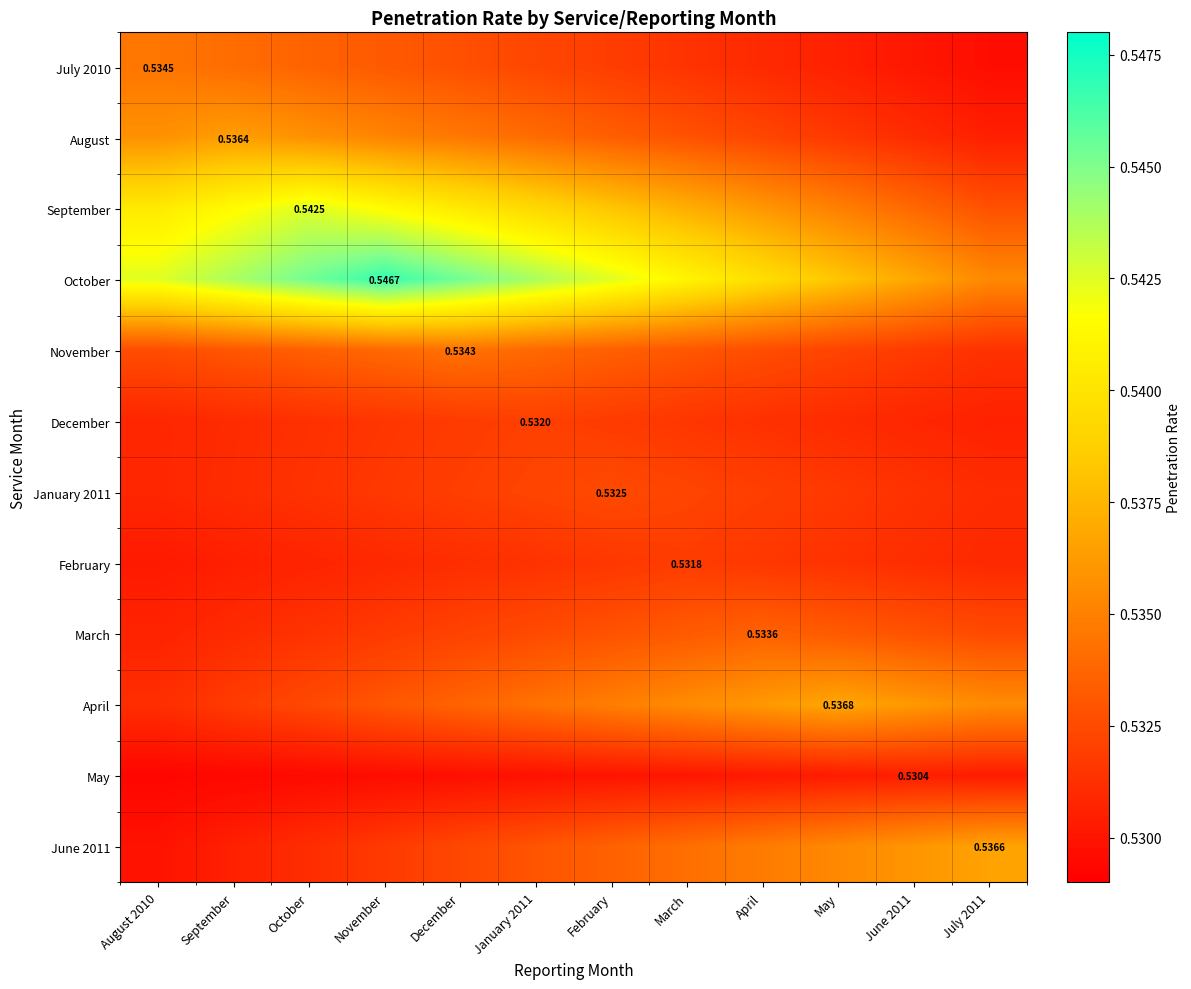

Which series changed the most between November and July 2011?

October